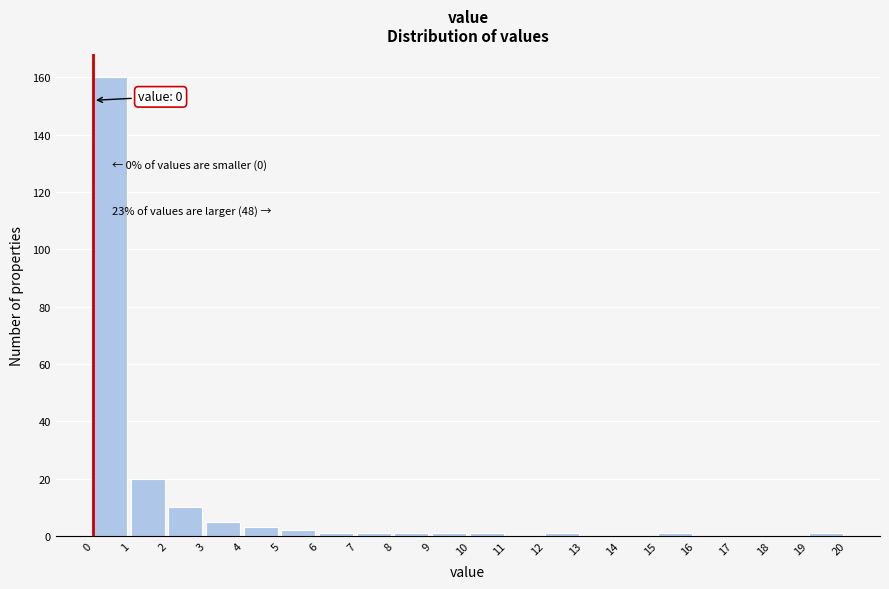

Which range on the x-axis has the tallest bar?

0 to 1